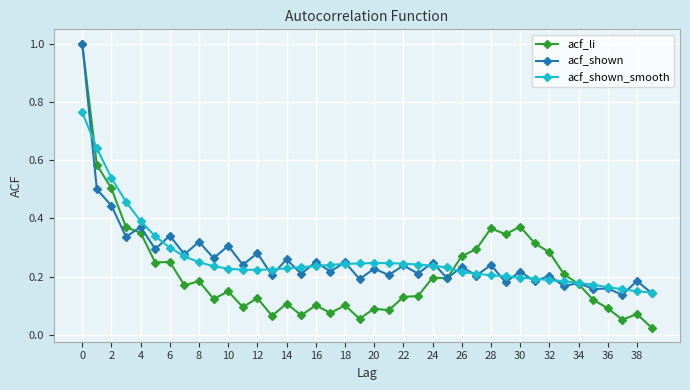

At how many categories does at least one series exceed 0?

40